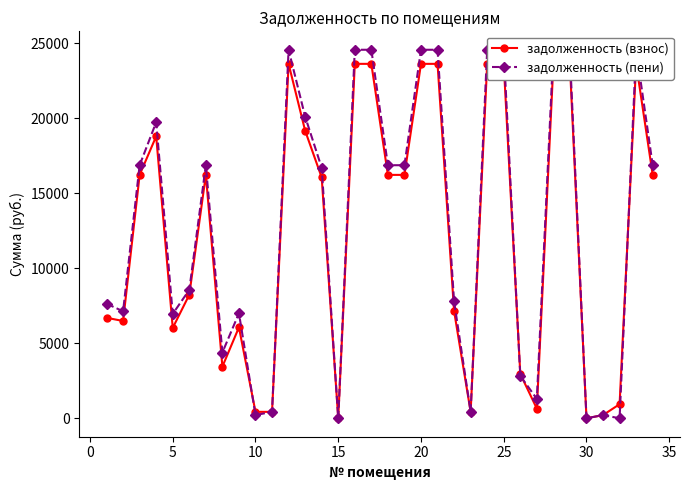

The value of задолженность (пени) at 20 is 40678.9. True or false?

False